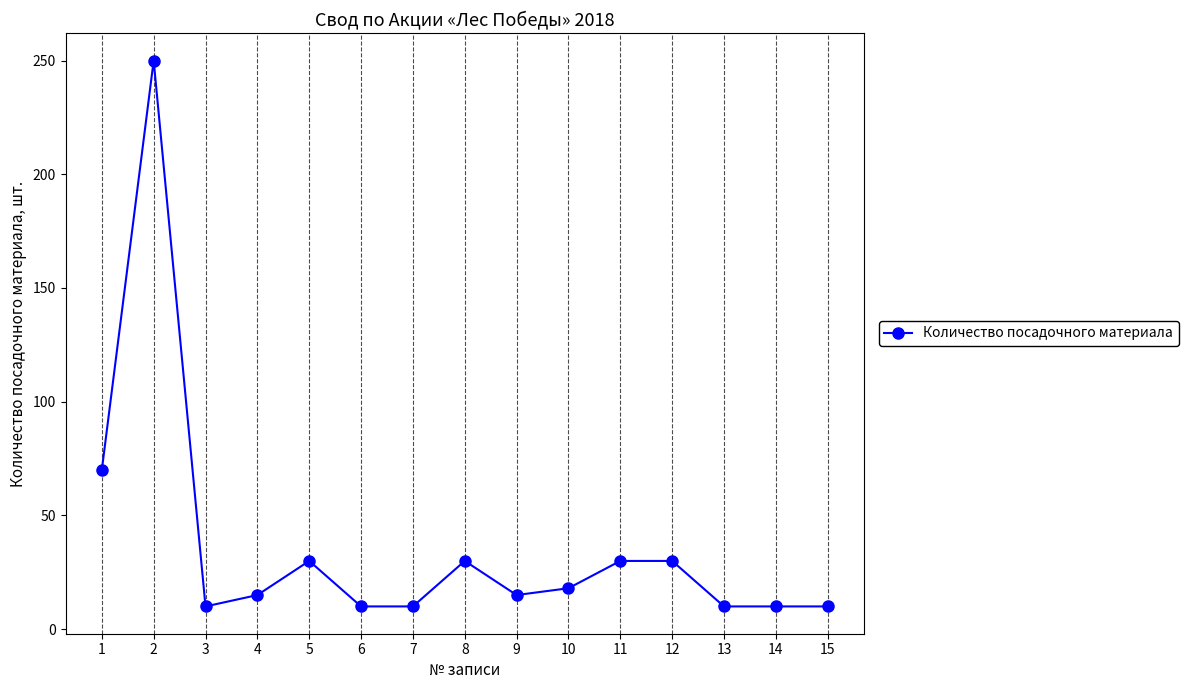

What is the difference between the values at 2 and 5?

220